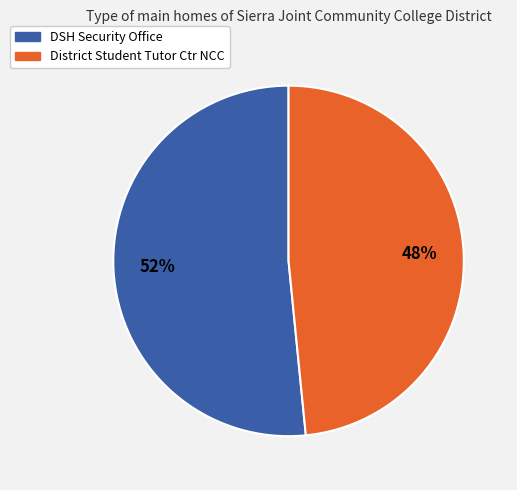

Rank the categories by value from highest to lowest.

DSH Security Office, District Student Tutor Ctr NCC